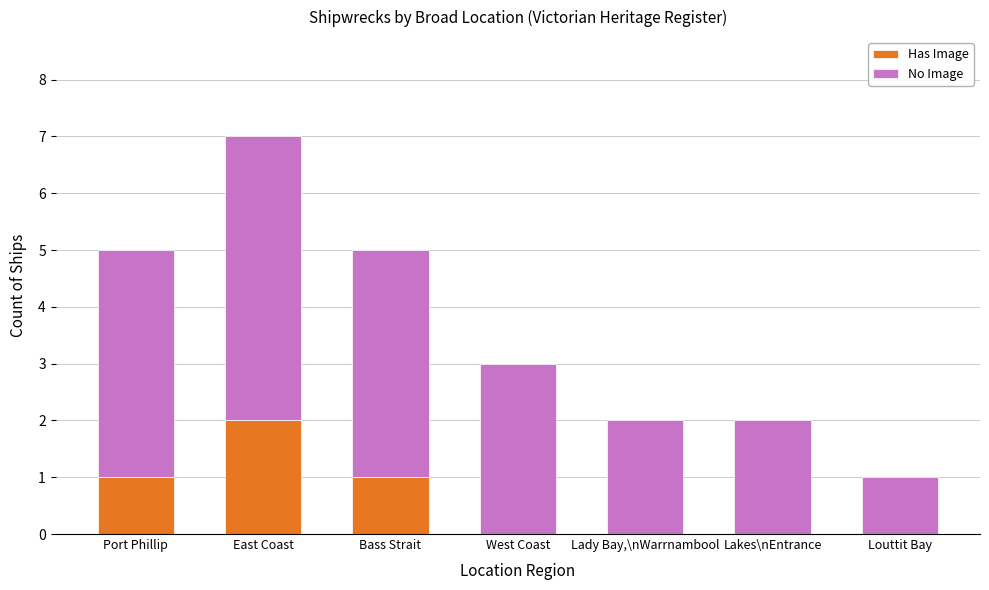

What is the sum of all Has Image values?

4